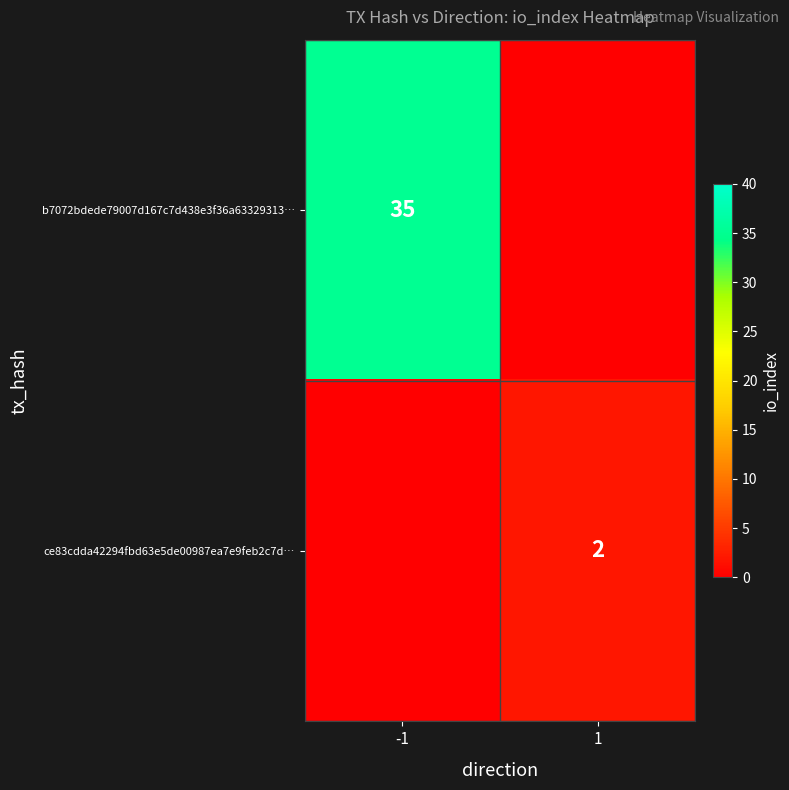

What is the total value across all series at 1?

2